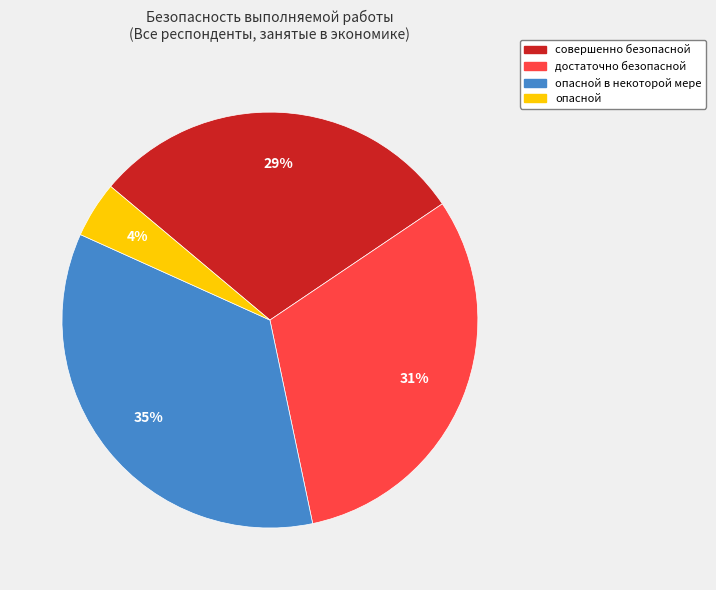

Is there a majority slice in this chart?

No